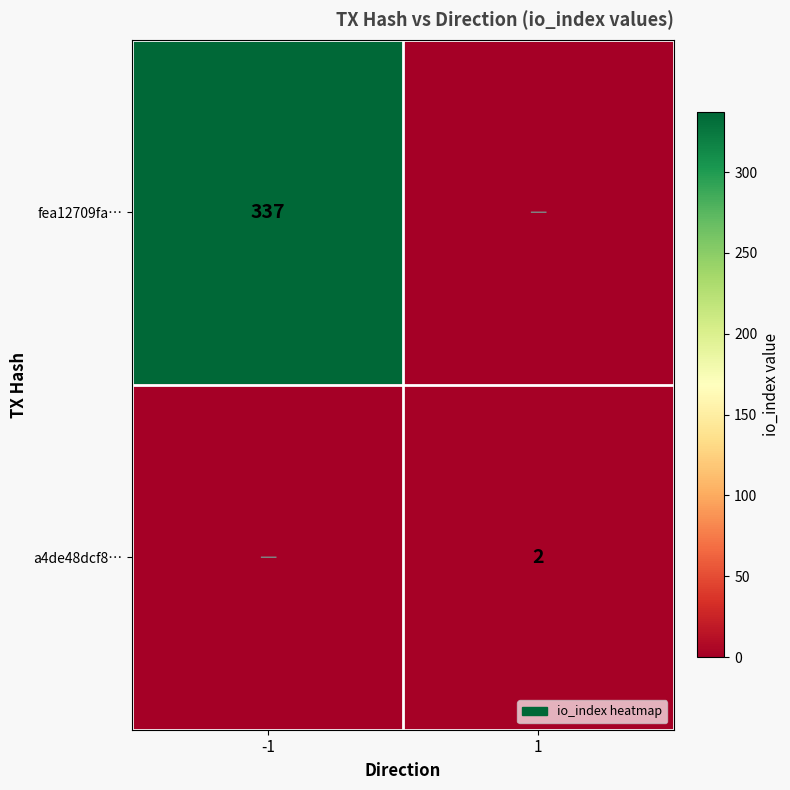

True or false: a4de48dcf8… has a value of 3 at 1.

False